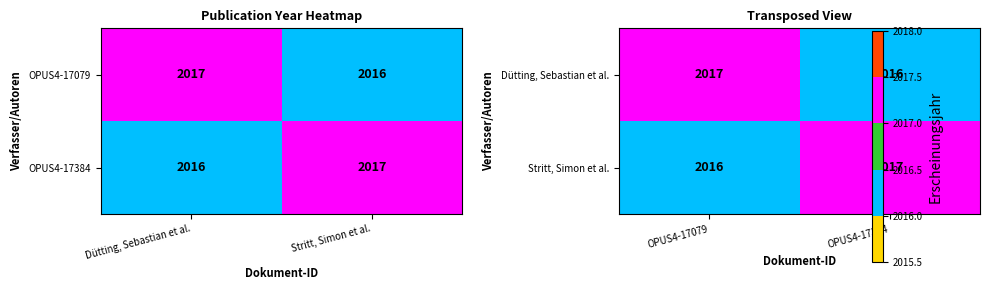

What is the approximate value of Stritt, Simon et al. at OPUS4-17384?

2017